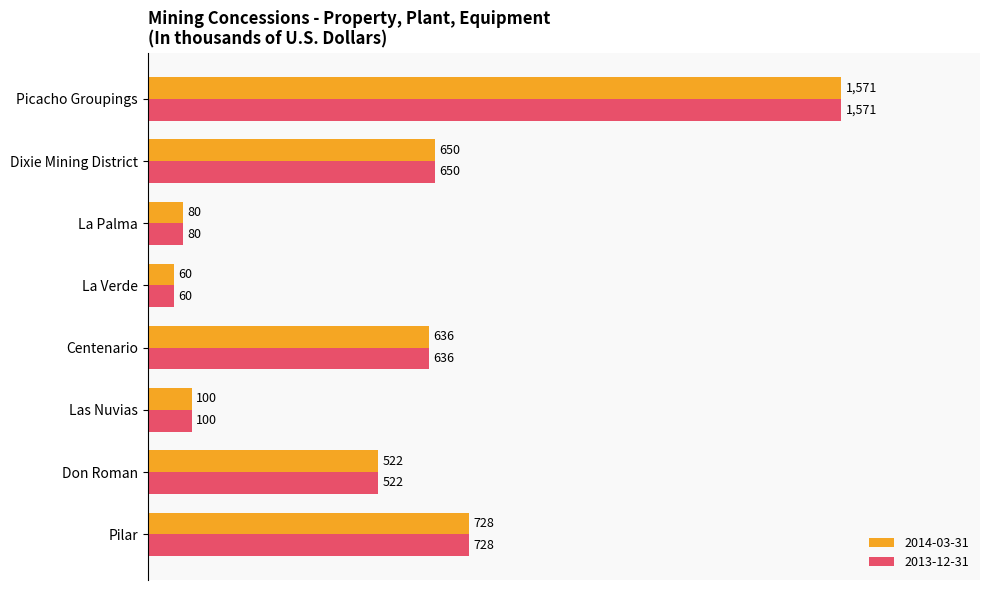

What is the difference between the maximum and second lowest values in the 2013-12-31 series?

1491